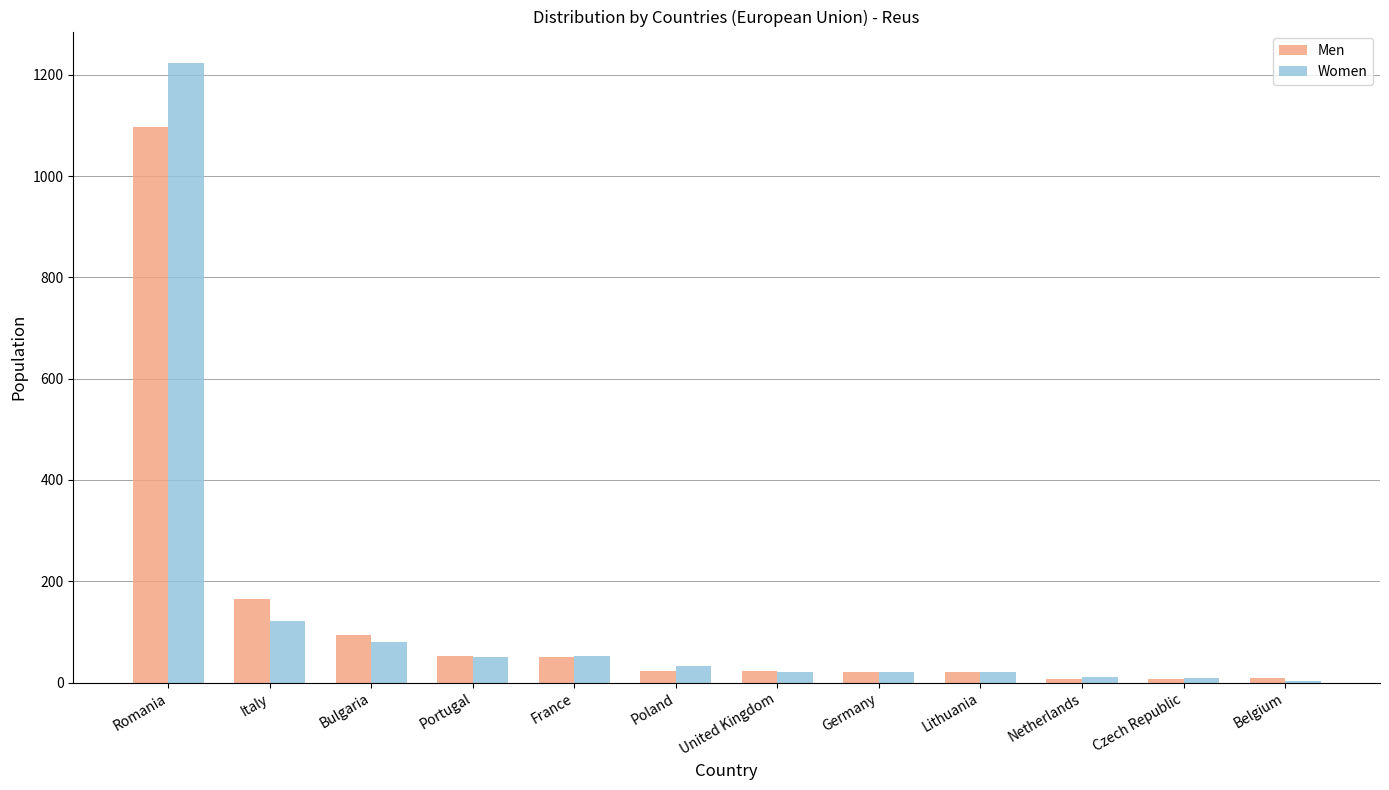

At which category does the chart reach its peak across all series?

Romania